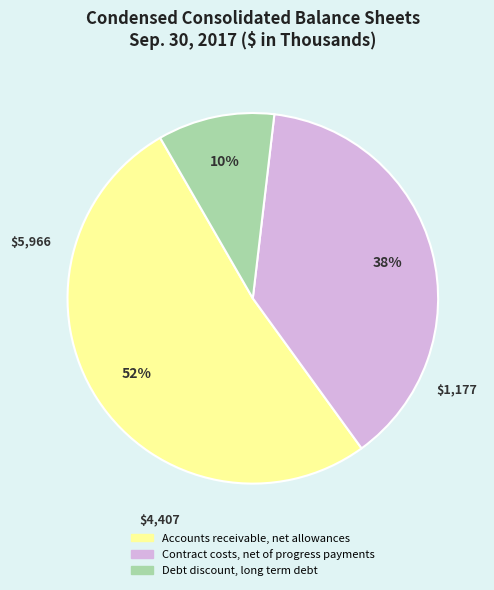

True or false: Contract costs, net of progress payments accounts for 49% of the total.

False